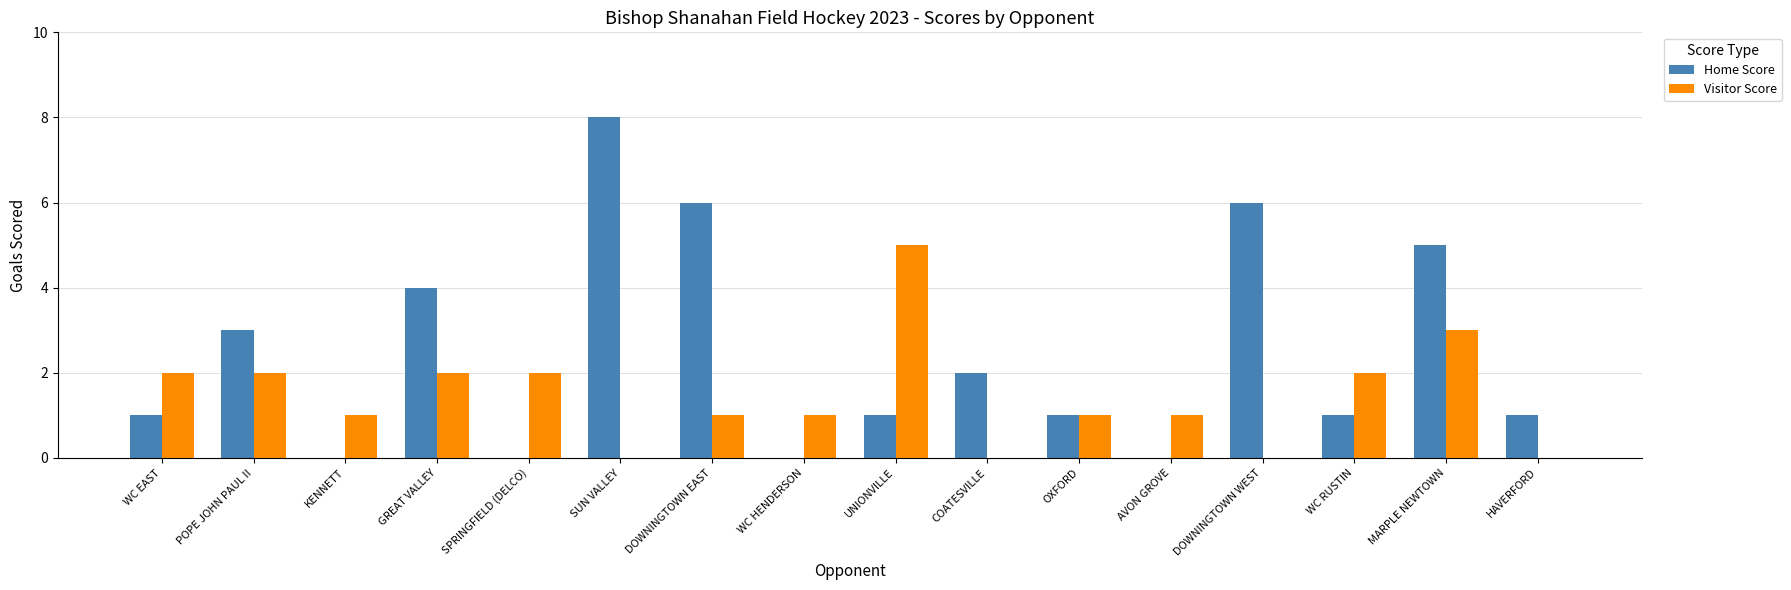

Is the value of Visitor Score at WC RUSTIN greater than the value of Home Score at SPRINGFIELD (DELCO)?

Yes